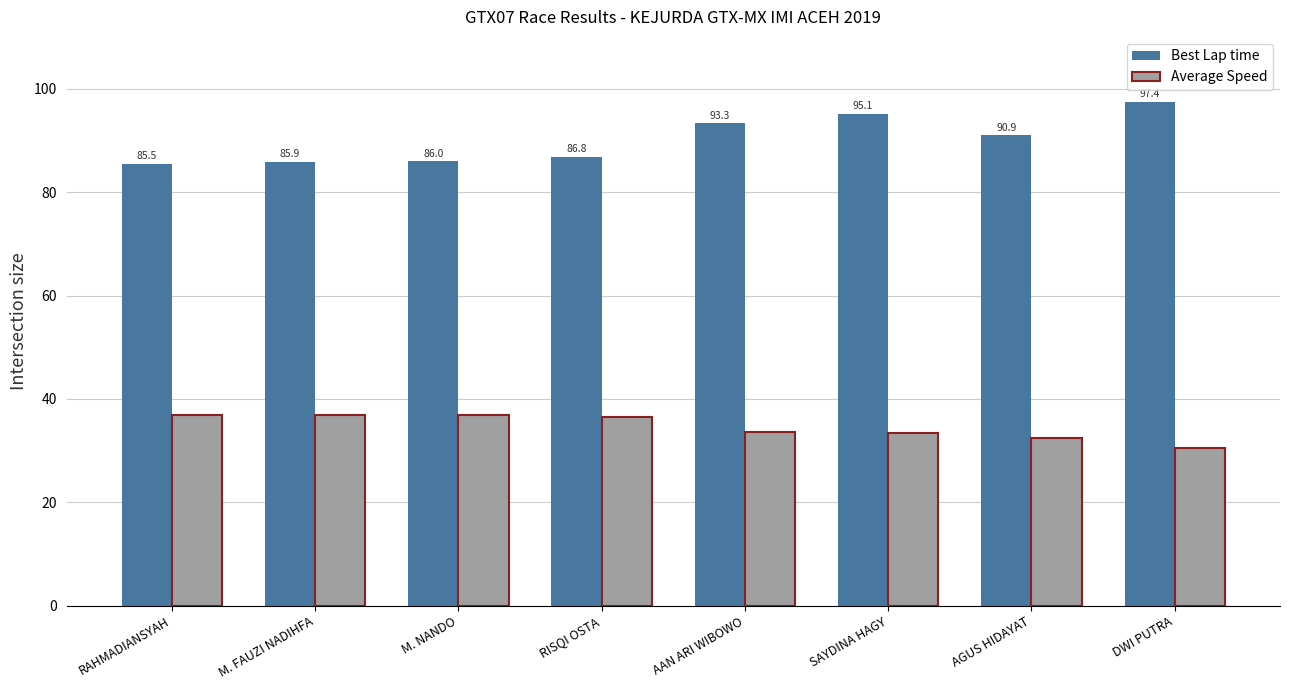

What is the difference between the Average Speed values at M. NANDO and DWI PUTRA?

6.4